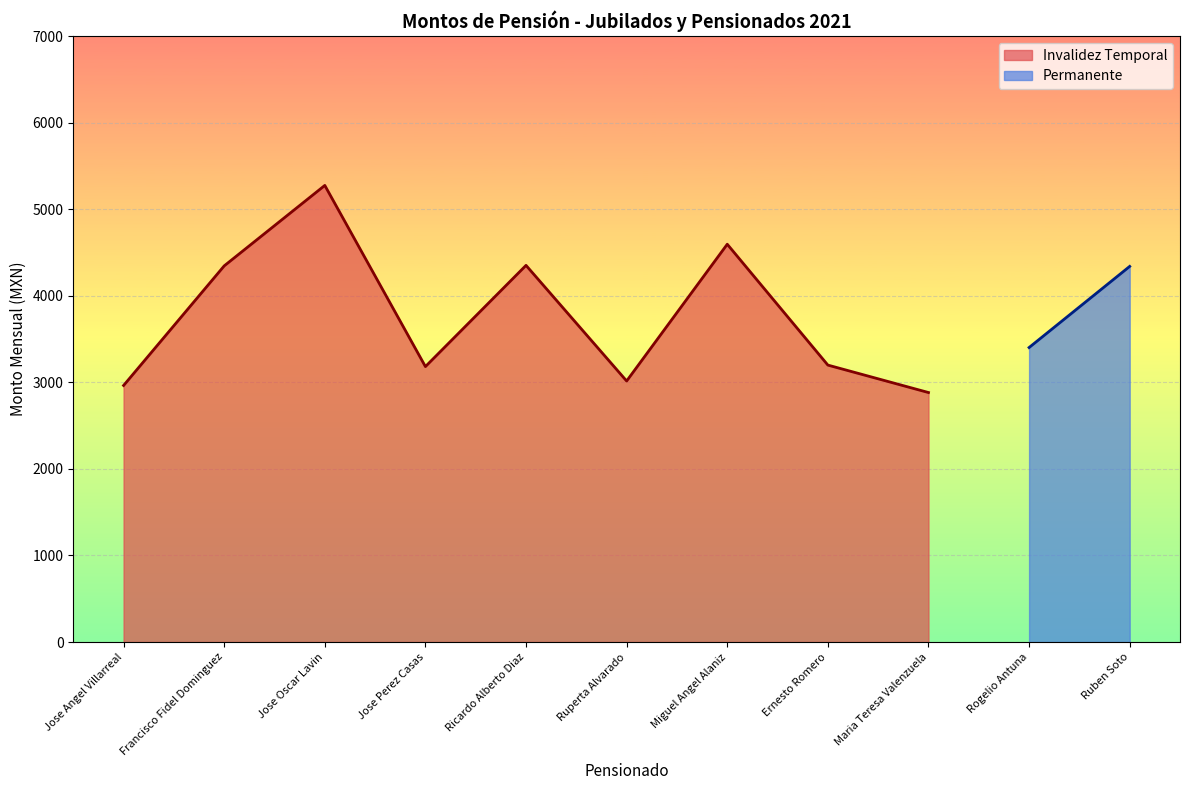

Which category has the highest value in the Invalidez Temporal series?

Jose Oscar Lavin